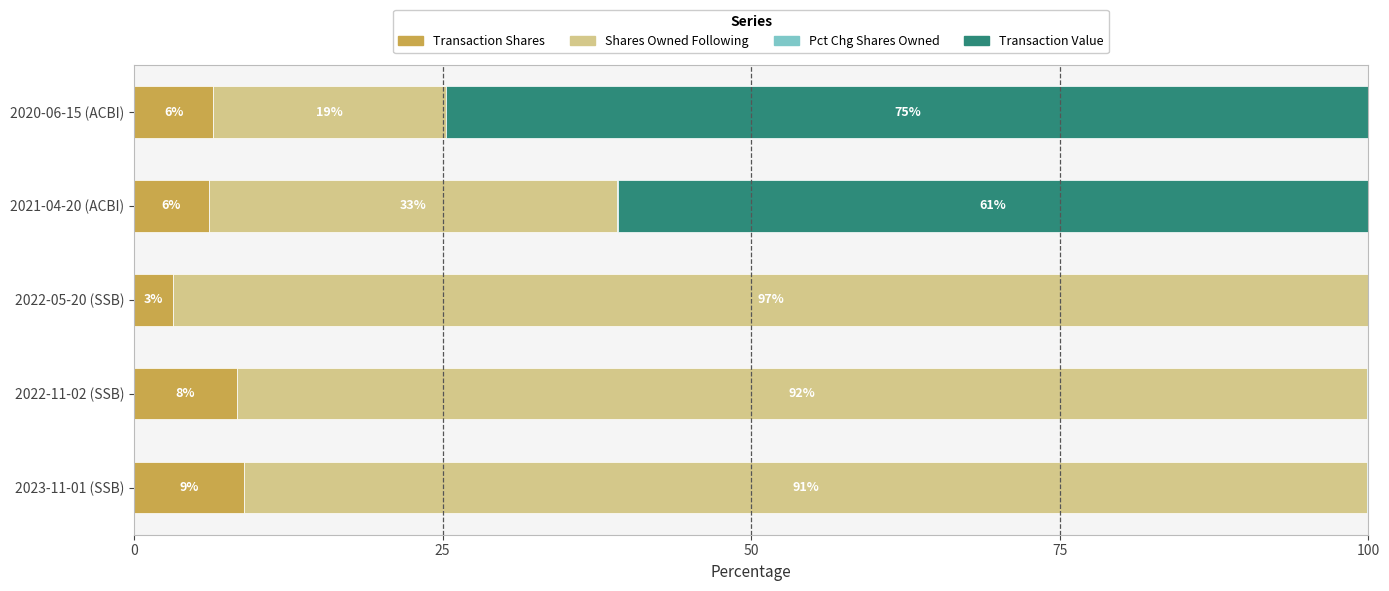

What is the total value across all series at 2020-06-15 (ACBI)?

100.0